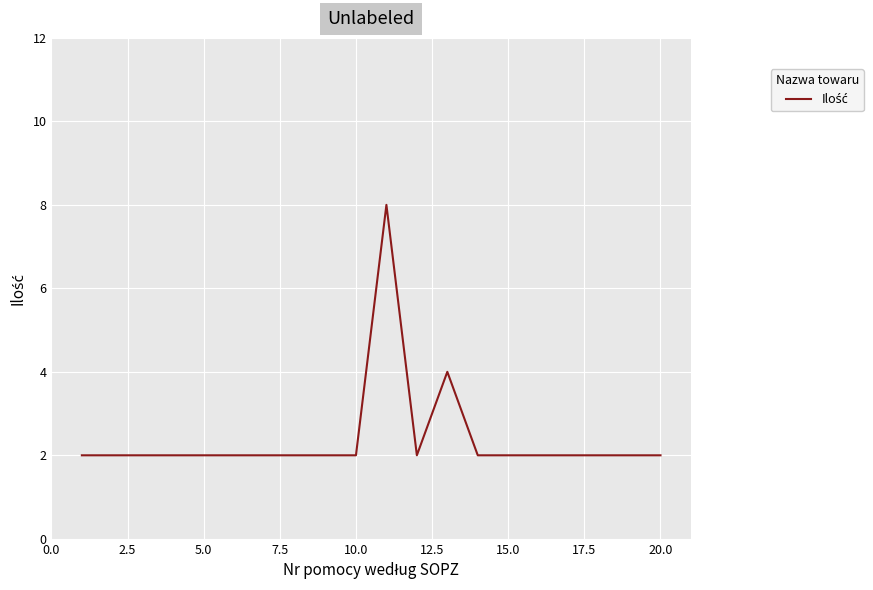

What is the difference between the maximum and minimum values?

6